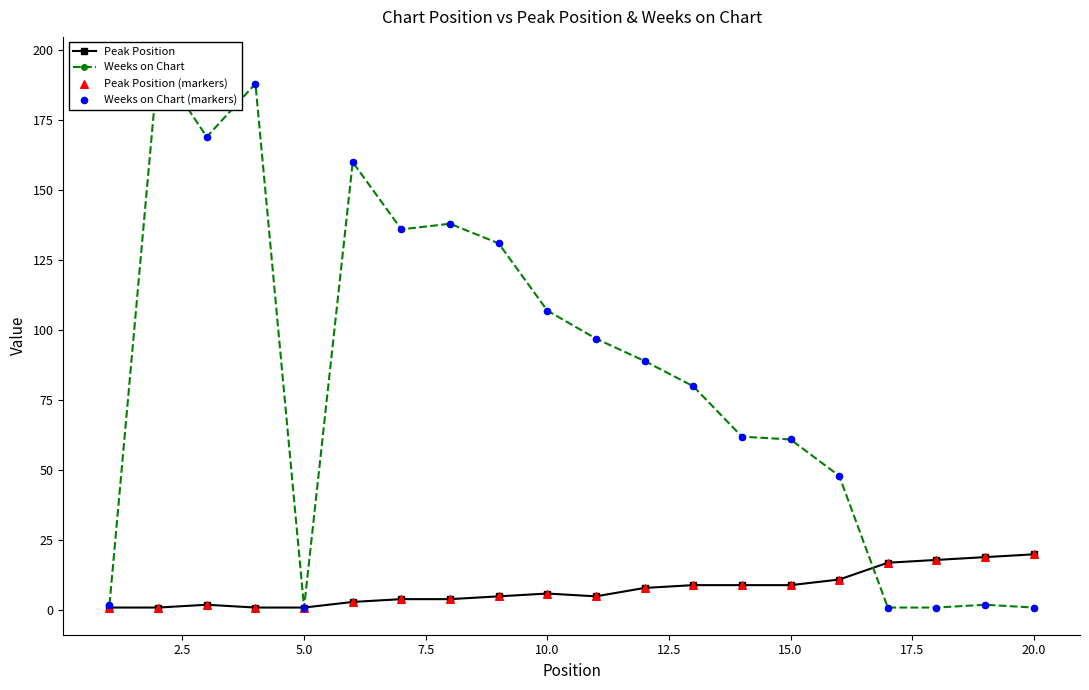

Which series reaches the maximum Y coordinate?

Weeks on Chart